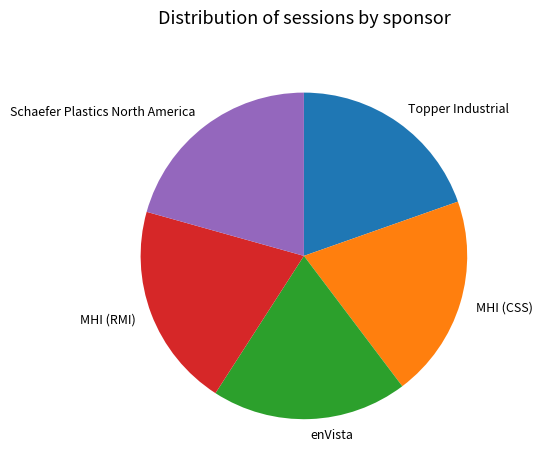

True or false: MHI (RMI) accounts for 27% of the total.

False